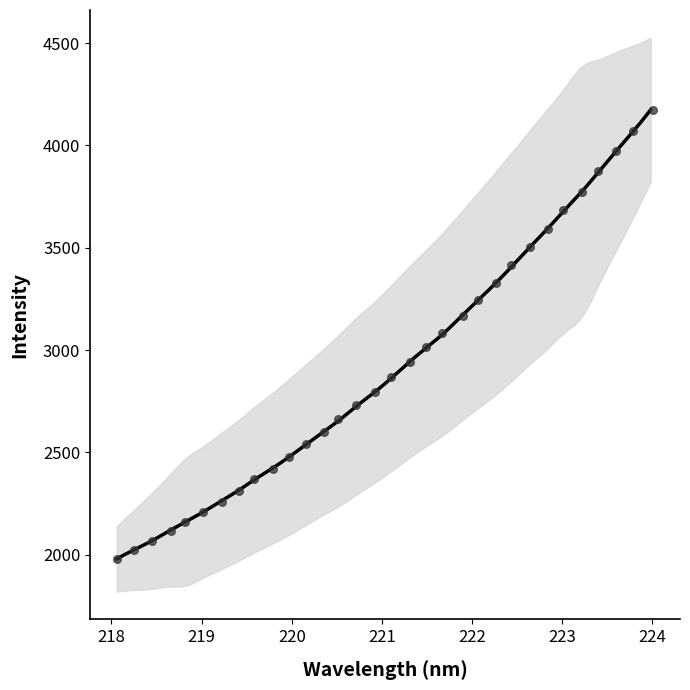

What is the change in value from 222.4538 to 223.2172?

+359.9